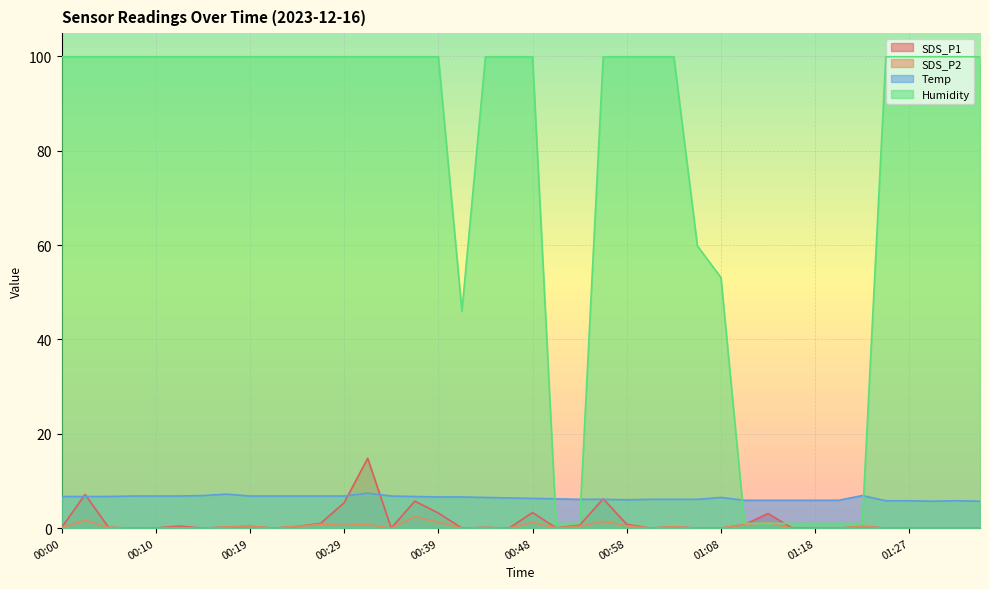

True or false: SDS_P1 has a value of 0.0 at 01:08.

True